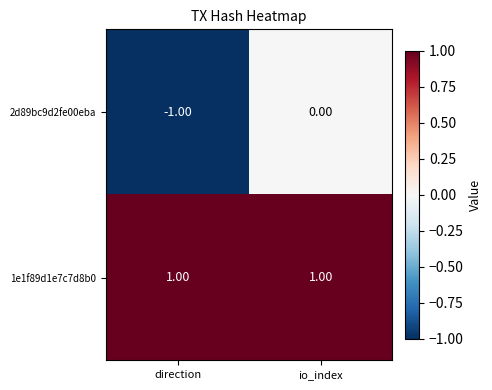

Which series has the largest range (max minus min)?

2d89bc9d2fe00eba